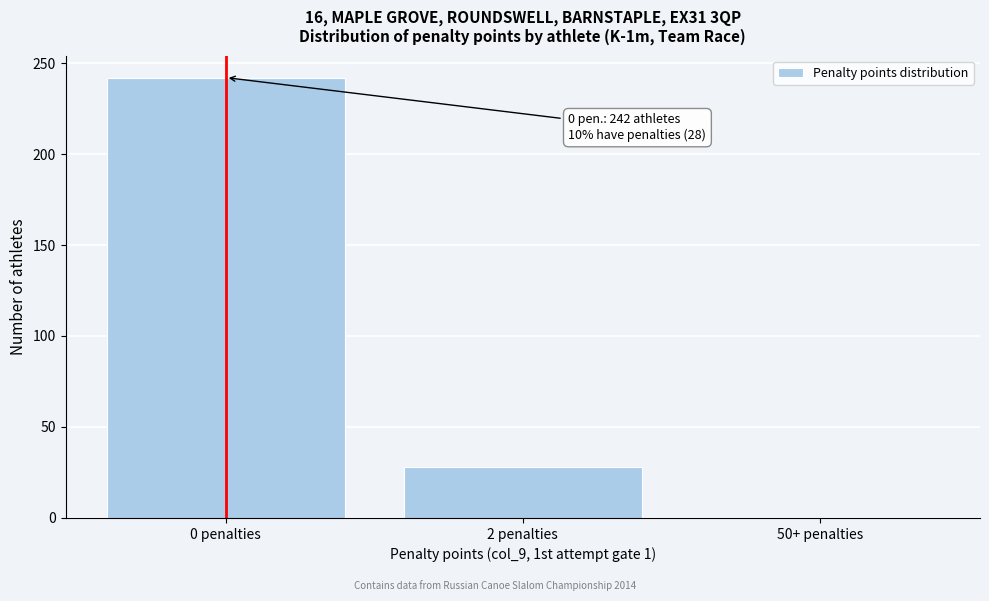

Reading right to left, transcribe all the data shown in this chart.

50+ penalties=0	2 penalties=28	0 penalties=242